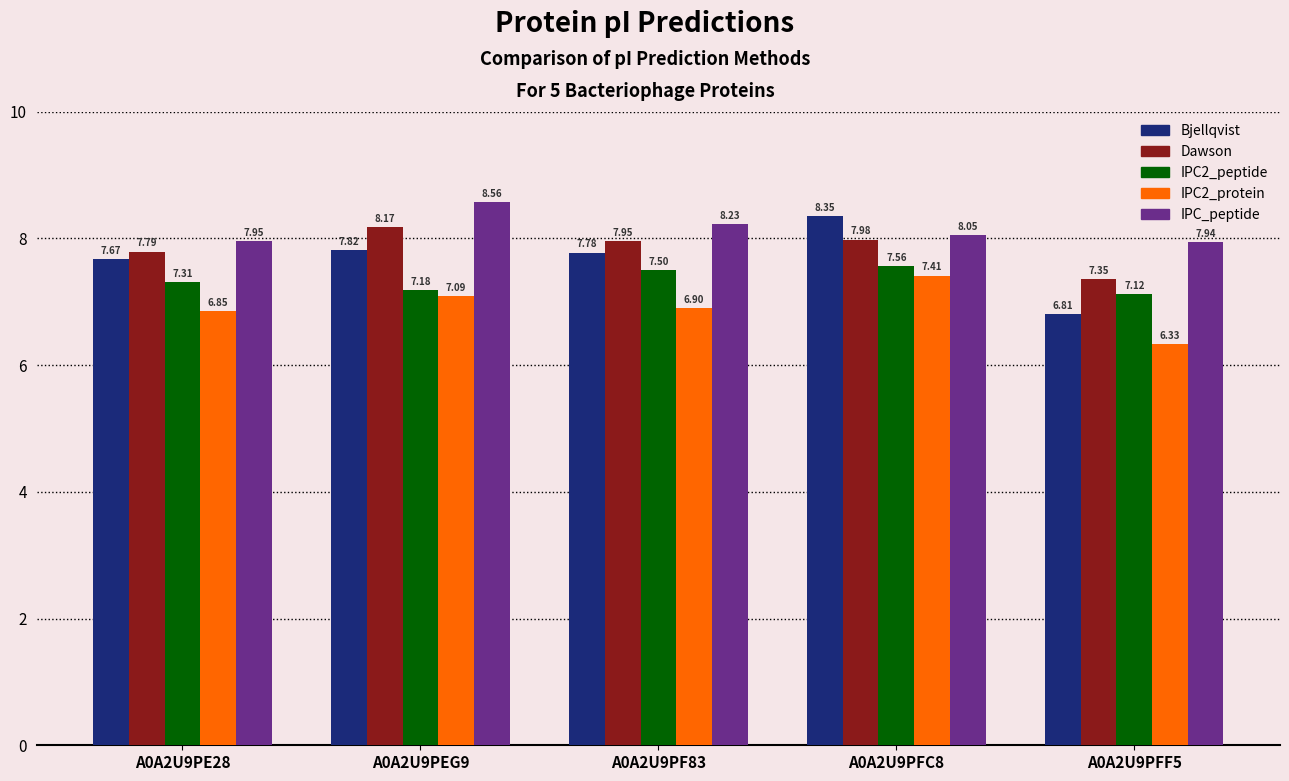

How many groups of bars are there?

5